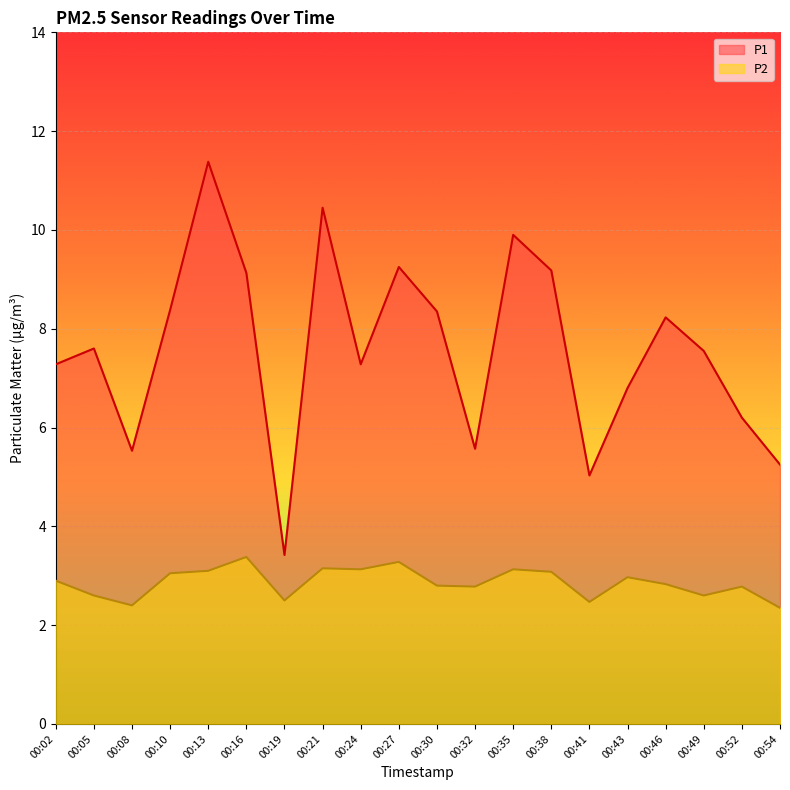

What are all the series names shown in the legend?

P1, P2